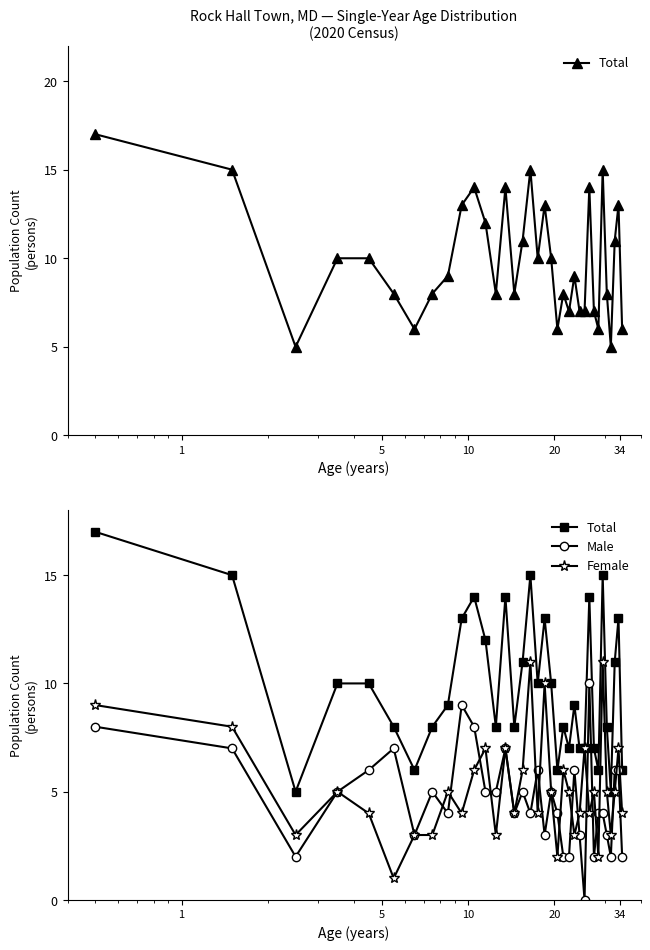

What is the average value of the Female series?

5